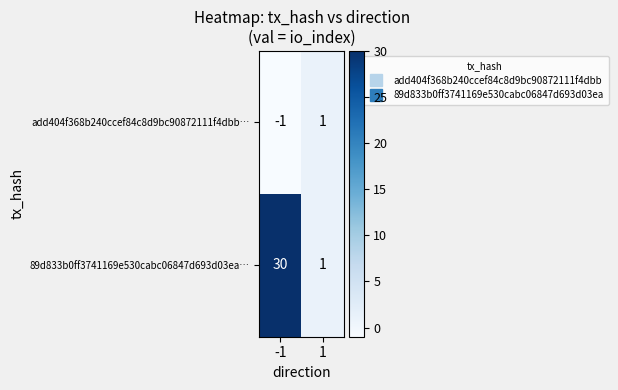

The value of 89d833b0ff3741169e530cabc06847d693d03ea… at -1 is 30. True or false?

True